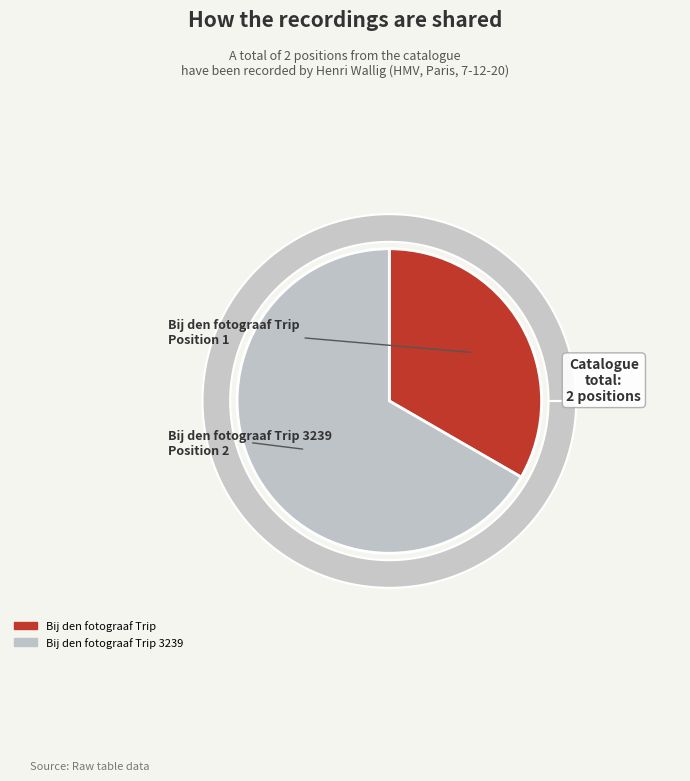

To the nearest percent, what is the combined percentage of Bij den fotograaf Trip 3239 and Bij den fotograaf Trip?

100%